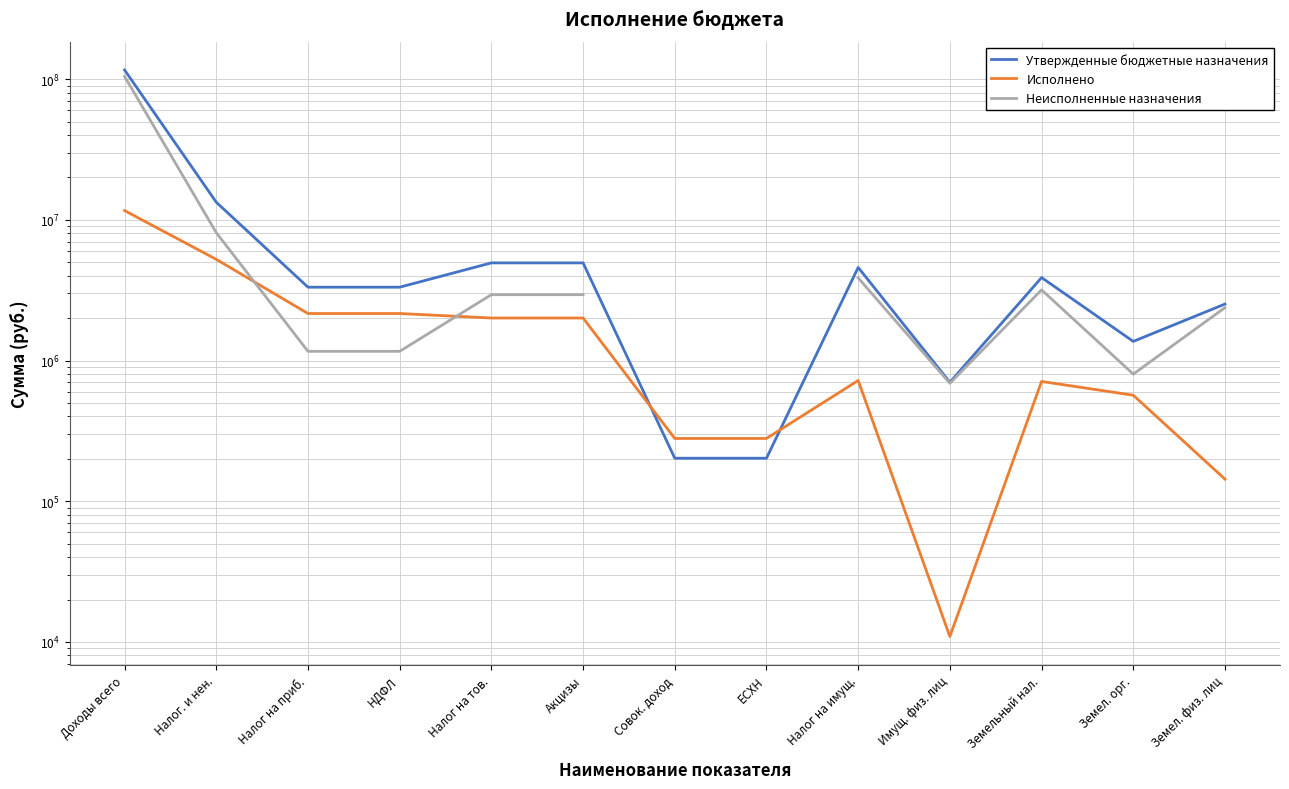

True or false: Утвержденные бюджетные назначения has a value of 3320000.0 at Налог на приб..

True